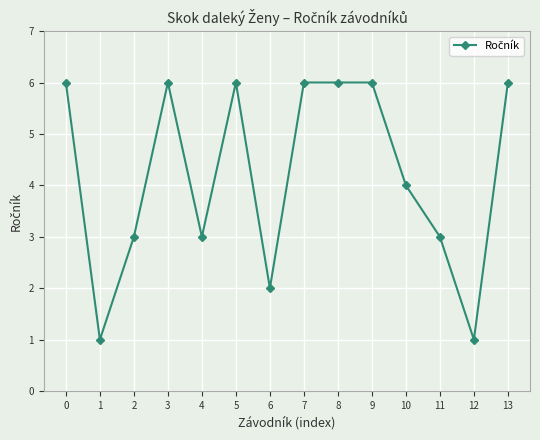

True or false: there are more than 1 points higher than both neighbors.

True